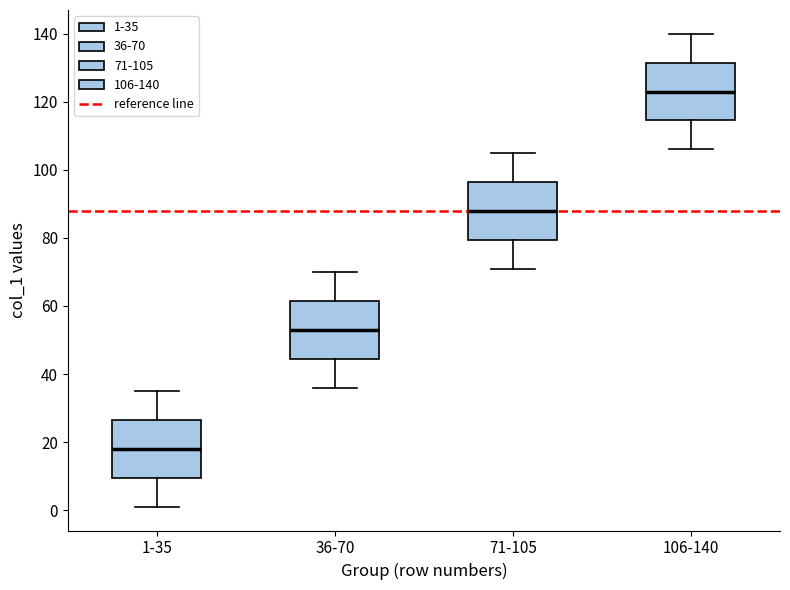

Reading left to right, read every box against the y-axis: the position of its median line, the range the box covers, and the ends of its whiskers. The values are not printed on the chart, so give them approximately, as read against the axis.

1-35: median 18, box 10 to 26, whiskers 2 to 36
36-70: median 54, box 44 to 62, whiskers 36 to 70
71-105: median 88, box 80 to 96, whiskers 72 to 106
106-140: median 124, box 114 to 132, whiskers 106 to 140